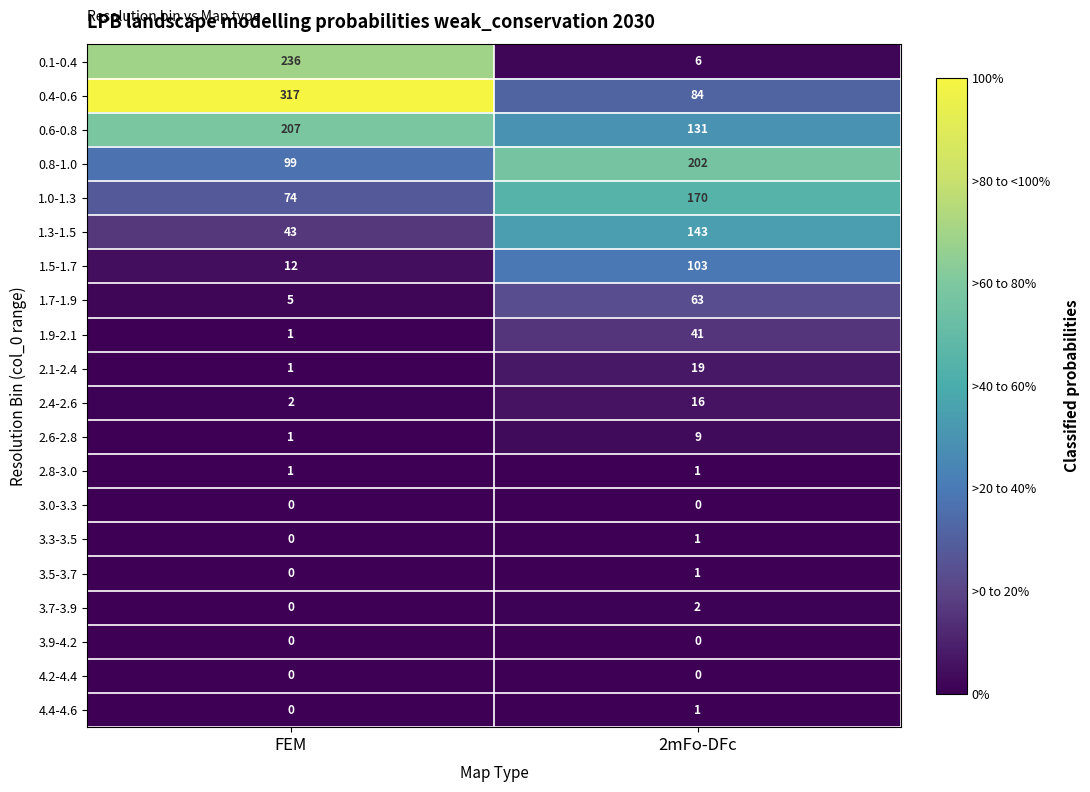

At which label does 2.6-2.8 reach its minimum?

FEM